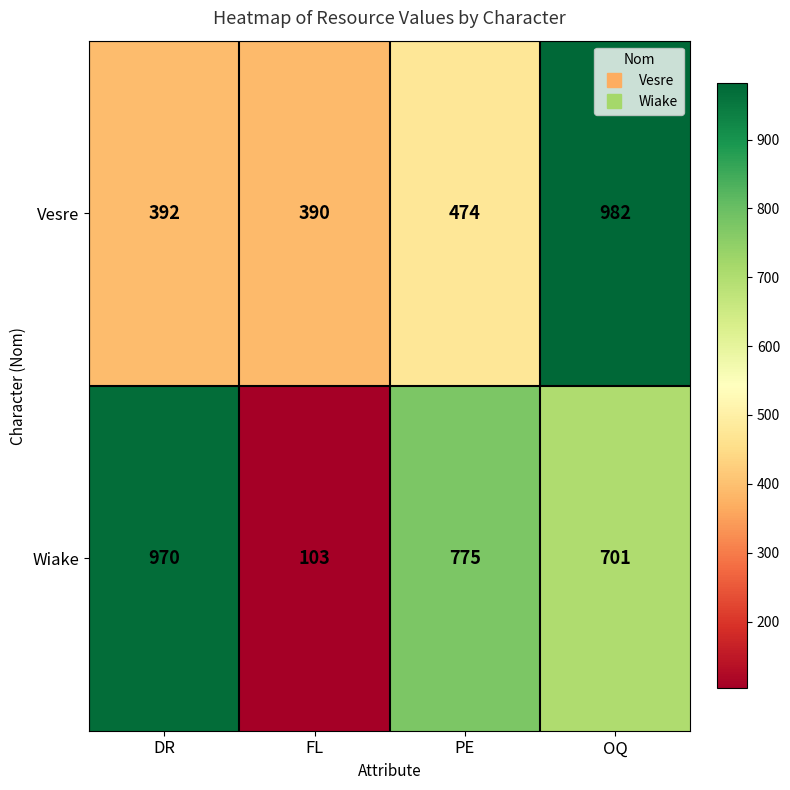

What is the approximate value of Vesre at OQ, to the nearest 50?

1000